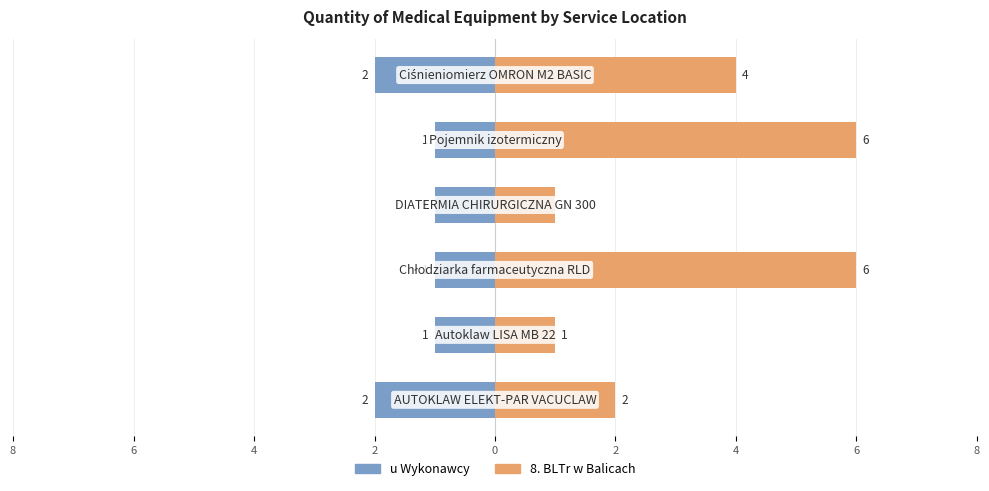

What is the highest value of the u Wykonawcy series?

-1